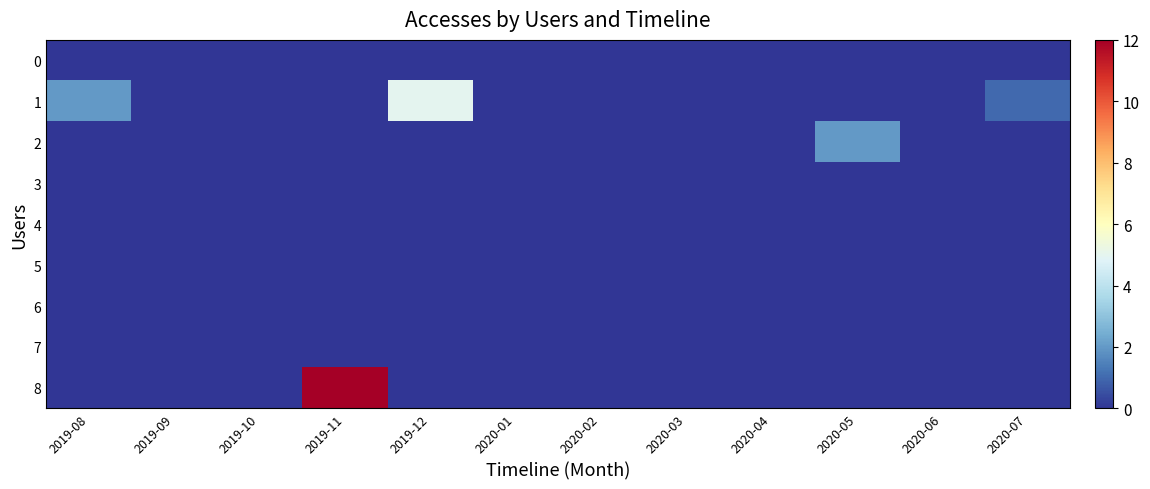

What is the total value across all series at 2019-12?

5